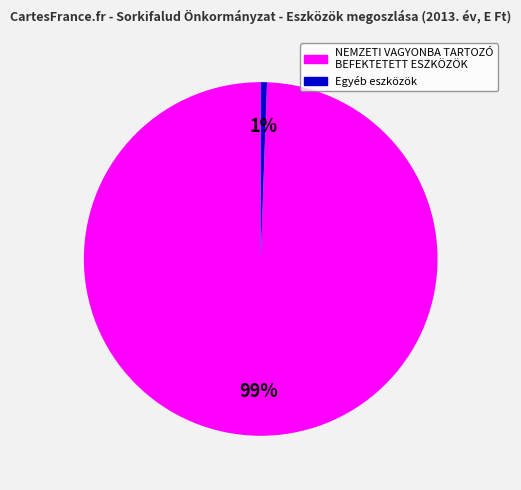

Count the number of slices in the pie.

2